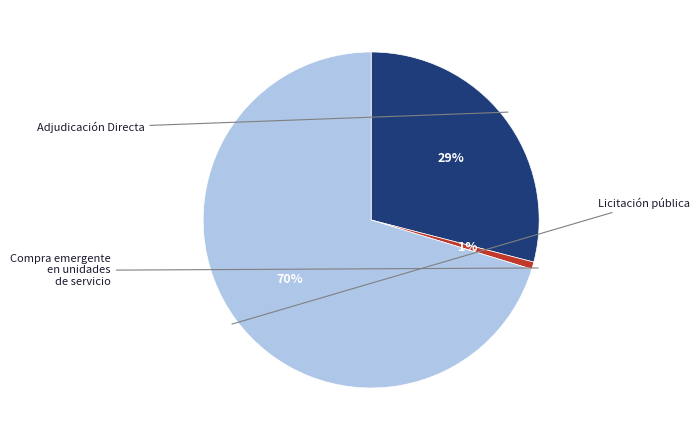

Does any single category account for the majority?

Yes